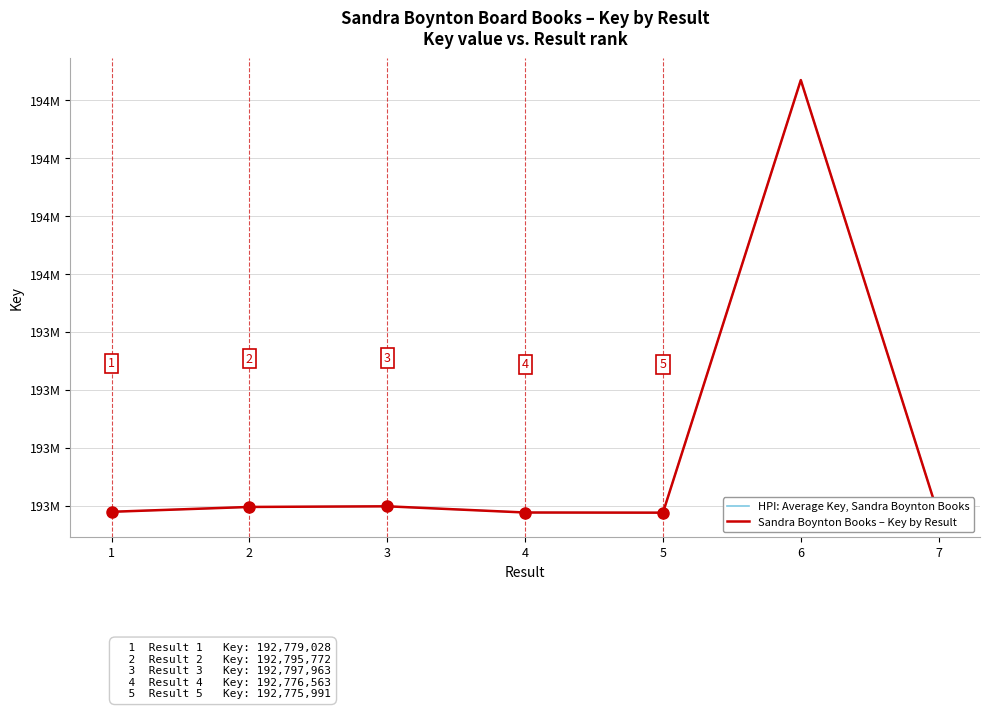

Is this an area chart (filled region under the line)?

No